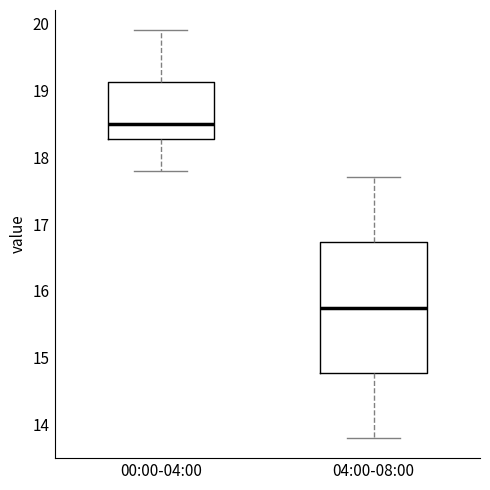

Where is the lower edge of the box for 04:00-08:00 on the y-axis? The values are not printed on the chart, so give them approximately, as read against the axis.

14.8